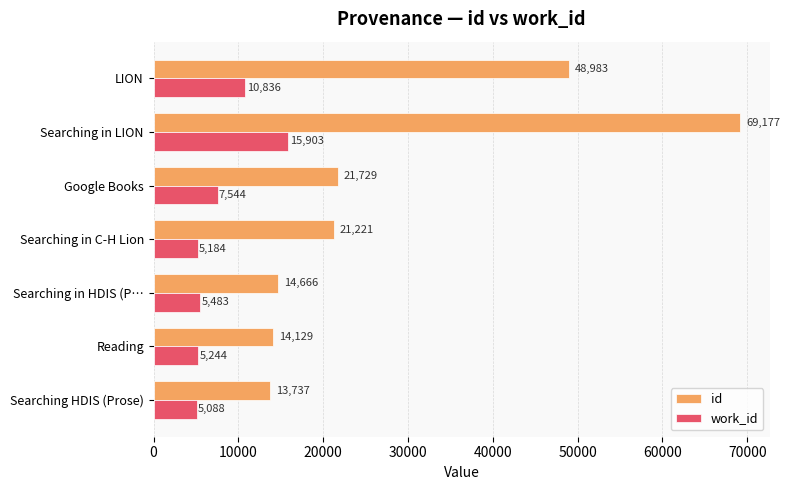

What is the approximate value of work_id at Searching in C-H Lion, to the nearest 100?

5200